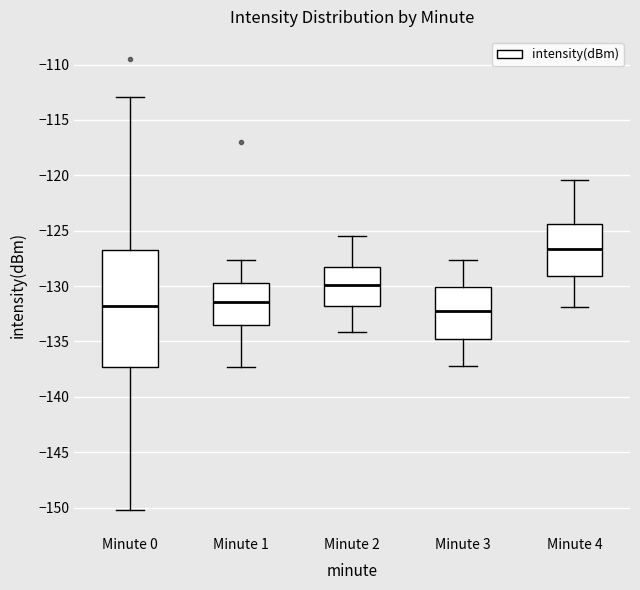

Reading left to right, read every box against the y-axis: the position of its median line, the range the box covers, and the ends of its whiskers. The values are not printed on the chart, so give them approximately, as read against the axis.

Minute 0: median -132.0, box -137.5 to -126.5, whiskers -150.5 to -113.0
Minute 1: median -131.5, box -133.5 to -129.5, whiskers -137.5 to -127.5
Minute 2: median -130.0, box -132.0 to -128.5, whiskers -134.0 to -125.5
Minute 3: median -132.5, box -135.0 to -130.0, whiskers -137.0 to -127.5
Minute 4: median -126.5, box -129.0 to -124.5, whiskers -132.0 to -120.5